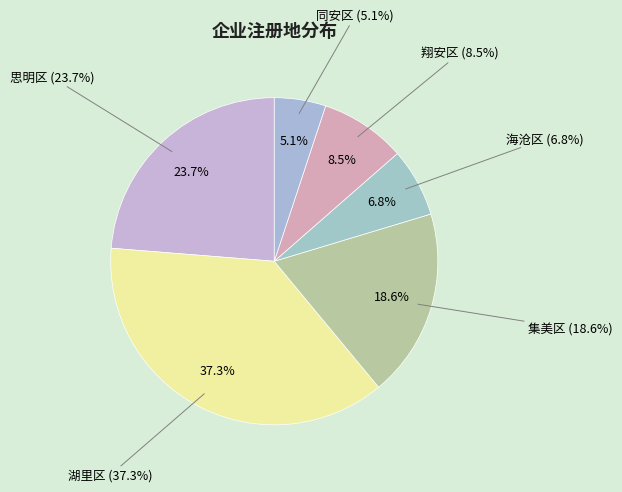

Count the number of slices in the pie.

6